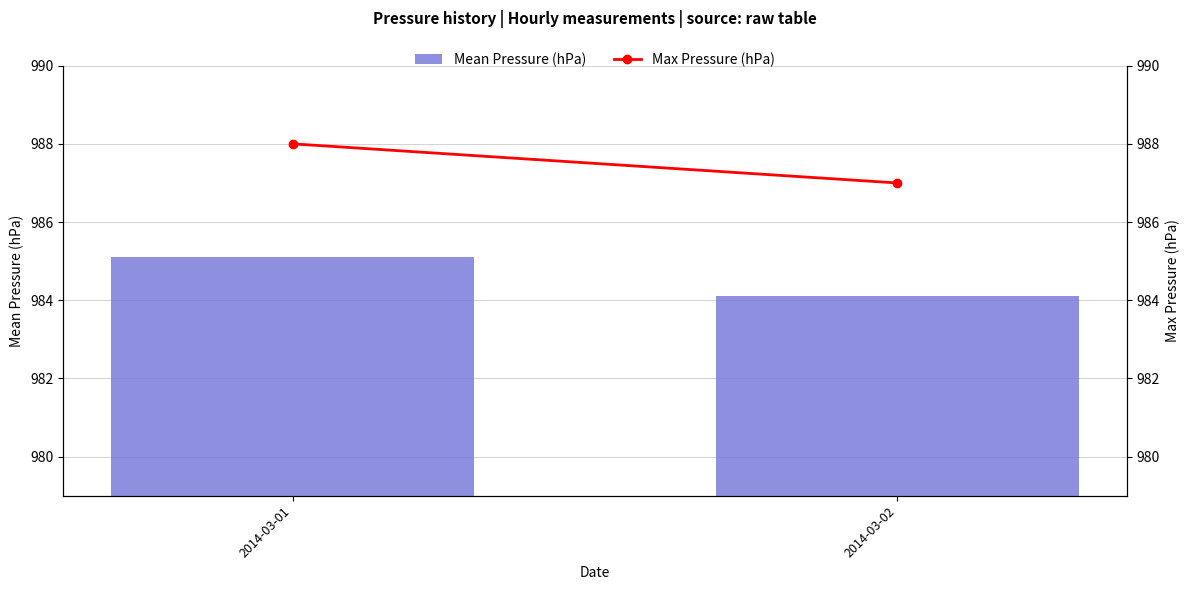

List the series in order of their overall mean, lowest first.

Mean Pressure (hPa), Max Pressure (hPa)